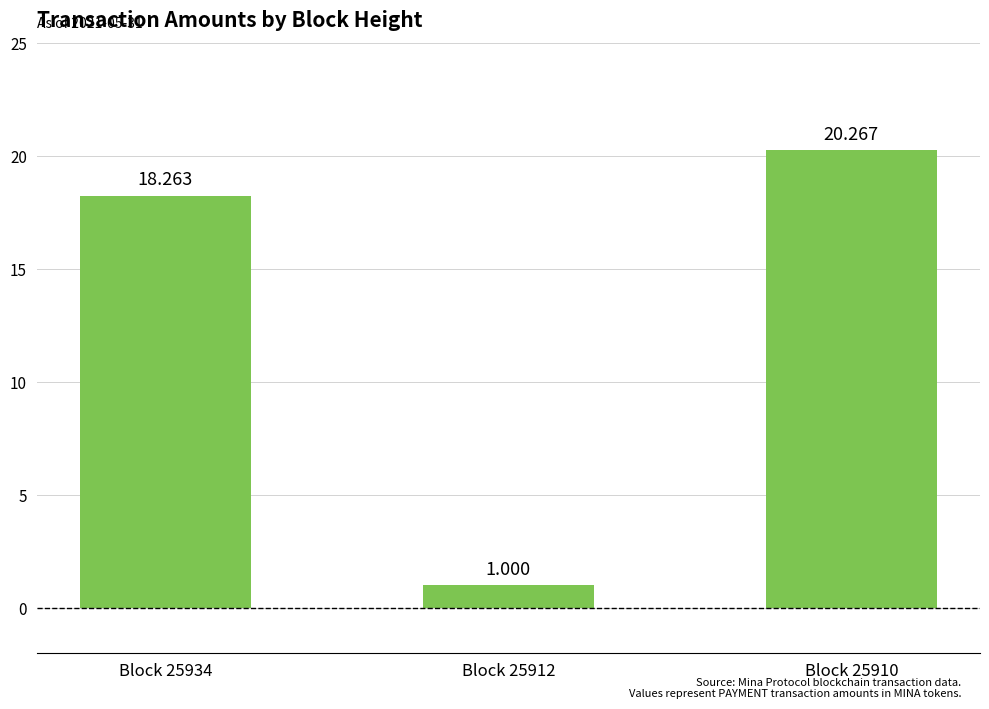

Rank the categories by value from lowest to highest.

Block 25912, Block 25934, Block 25910